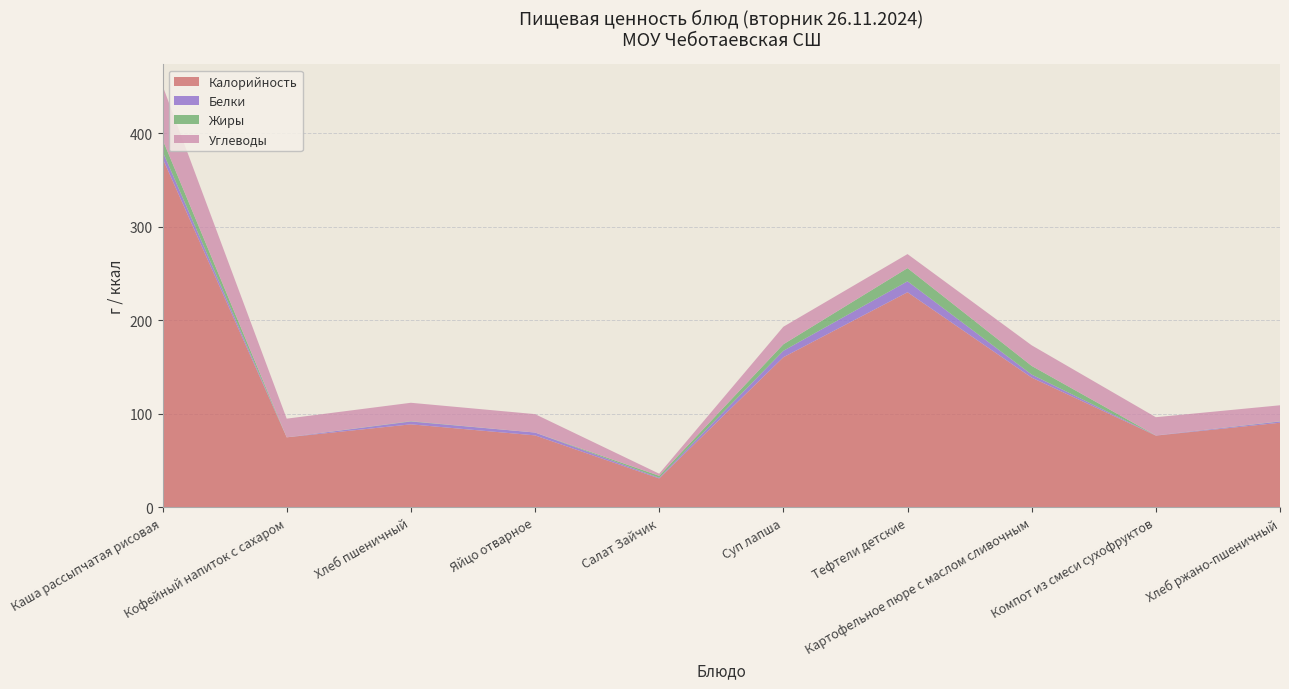

Reading left to right, transcribe all the data shown in this chart.

Калорийность: 373.3	74.9	88.8	77.0	31.0	160.5	230.0	138.8	76.8	90.5
Белки: 7.4	0.0	3.0	3.0	0.8	6.9	11.7	3.2	0.2	1.3
Жиры: 12.6	0.0	0.3	0.0	2.0	7.0	14.1	9.2	0.0	0.2
Углеводы: 57.6	20.0	19.7	19.7	2.3	18.8	15.0	22.0	19.4	17.1